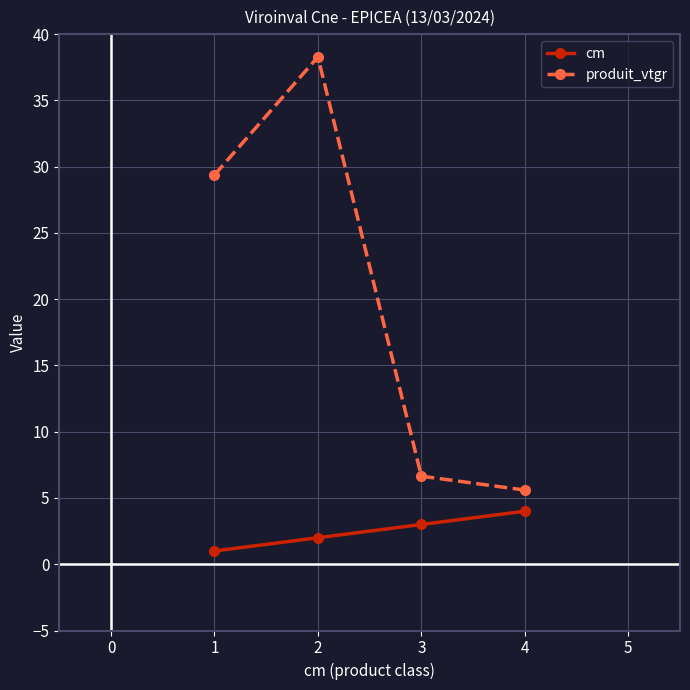

The value of cm at 1 is 1.0. True or false?

True